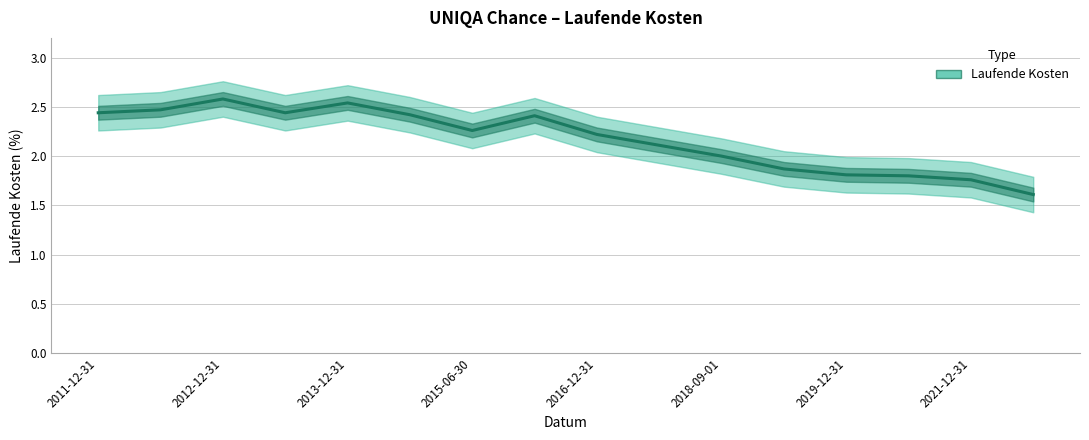

Reading left to right, list all the values displayed in this chart.

2.4	2.5	2.6	2.4	2.5	2.4	2.3	2.4	2.2	2.1	2.0	1.9	1.8	1.8	1.8	1.6